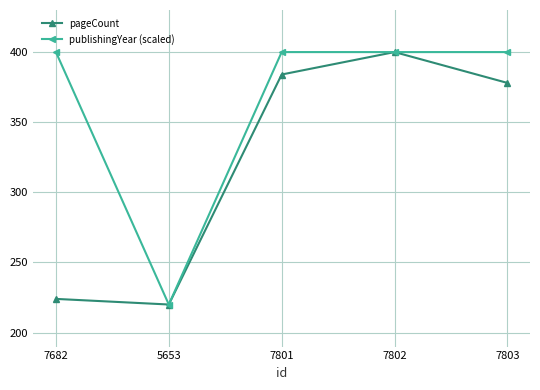

At which category is the sum across all series the highest?

7802